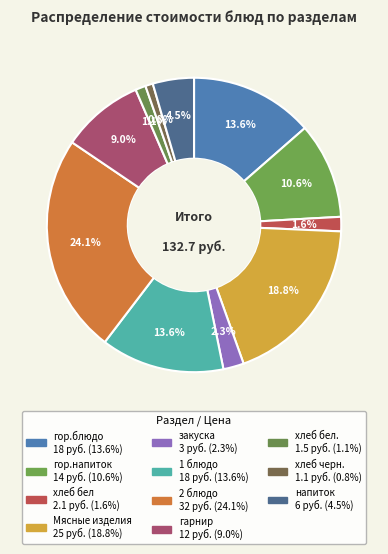

How many slices are in this pie chart?

11